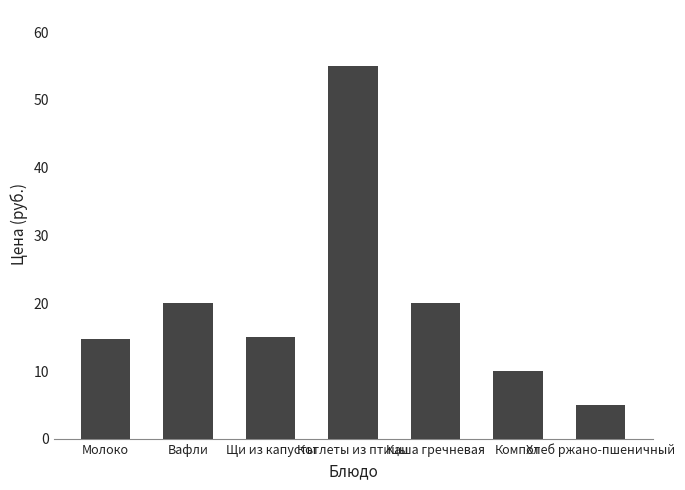

The chart shows a value of 14.8 at Молоко. True or false?

True